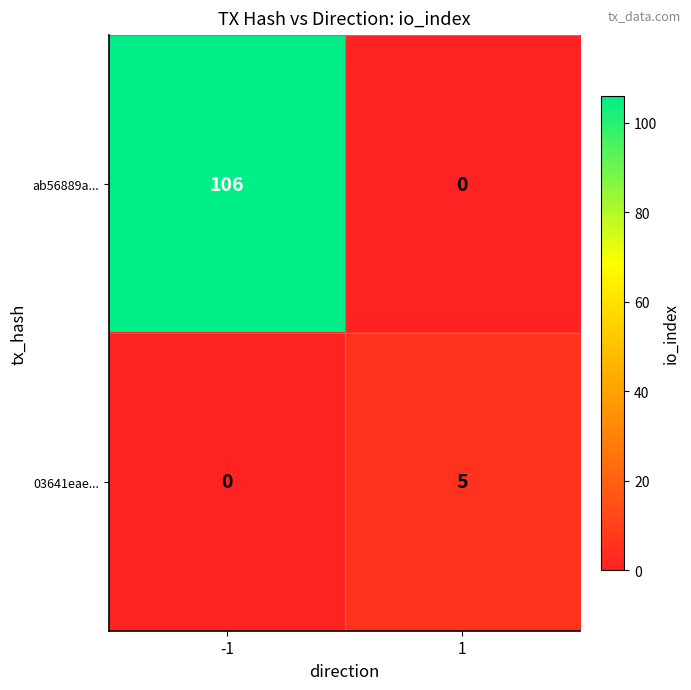

How many categories are shown in the chart?

2